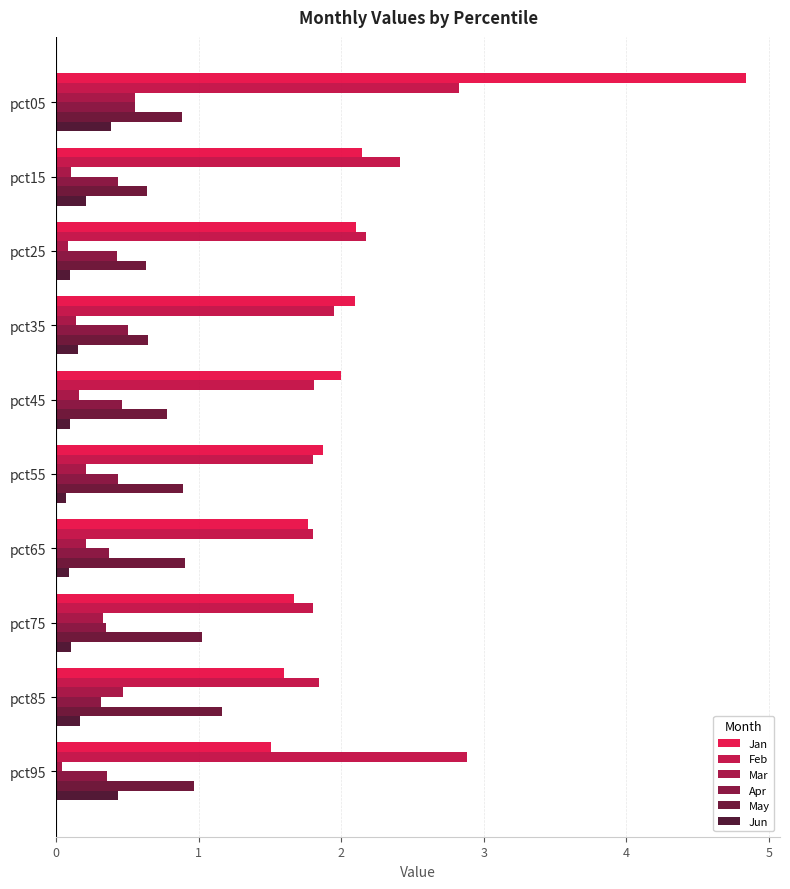

Which series has the largest total across all categories?

Jan